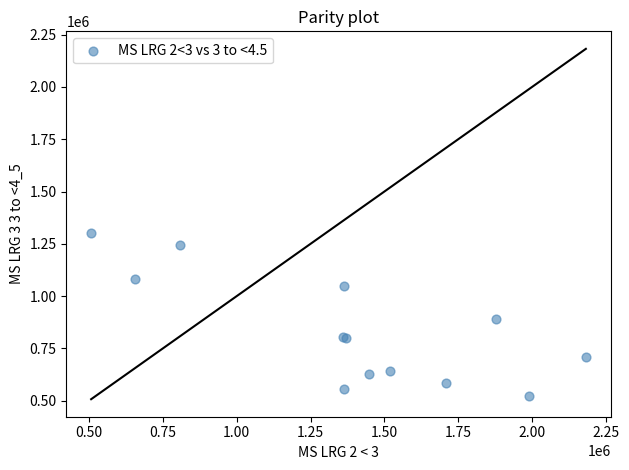

What Y value in the scatter plot is closest to 912178?

890022